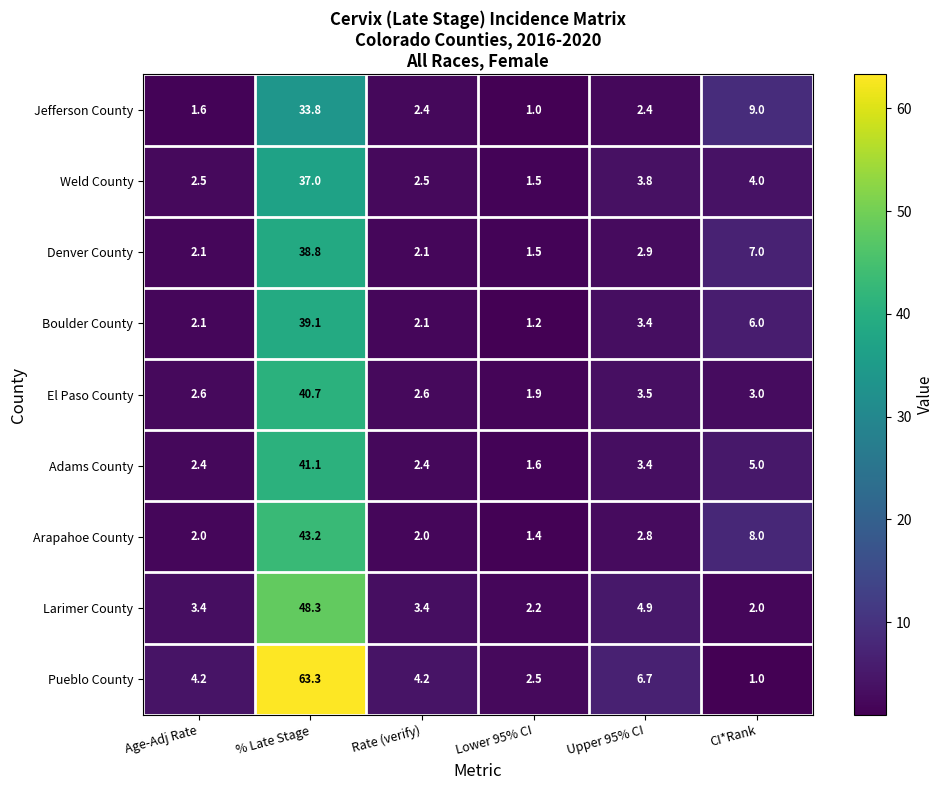

The value of Adams County at Lower 95% CI is 1.6. True or false?

True